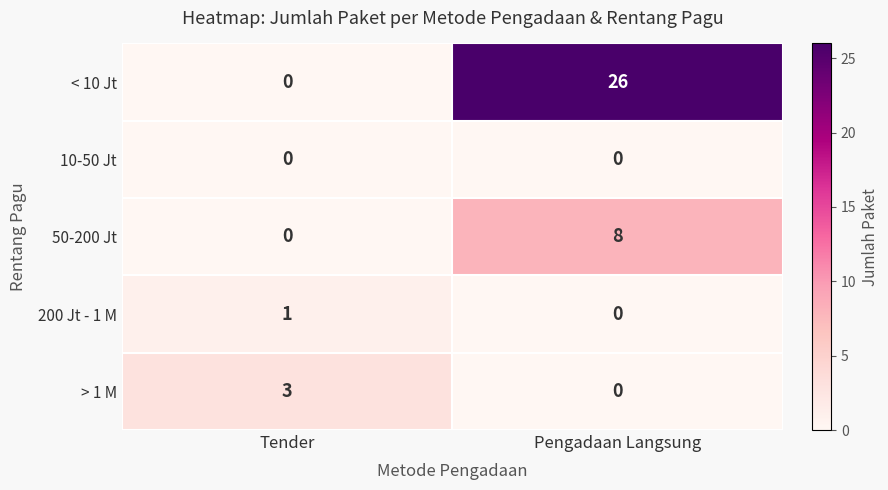

Reading left to right, transcribe all the data shown in this chart.

< 10 Jt: Tender=0	Pengadaan Langsung=26
10-50 Jt: Tender=0	Pengadaan Langsung=0
50-200 Jt: Tender=0	Pengadaan Langsung=8
200 Jt - 1 M: Tender=1	Pengadaan Langsung=0
> 1 M: Tender=3	Pengadaan Langsung=0